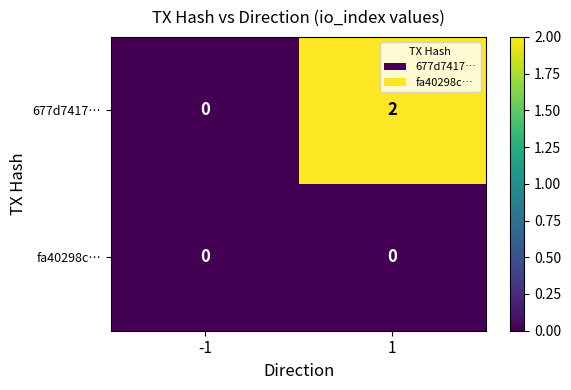

What is the greatest value displayed?

2